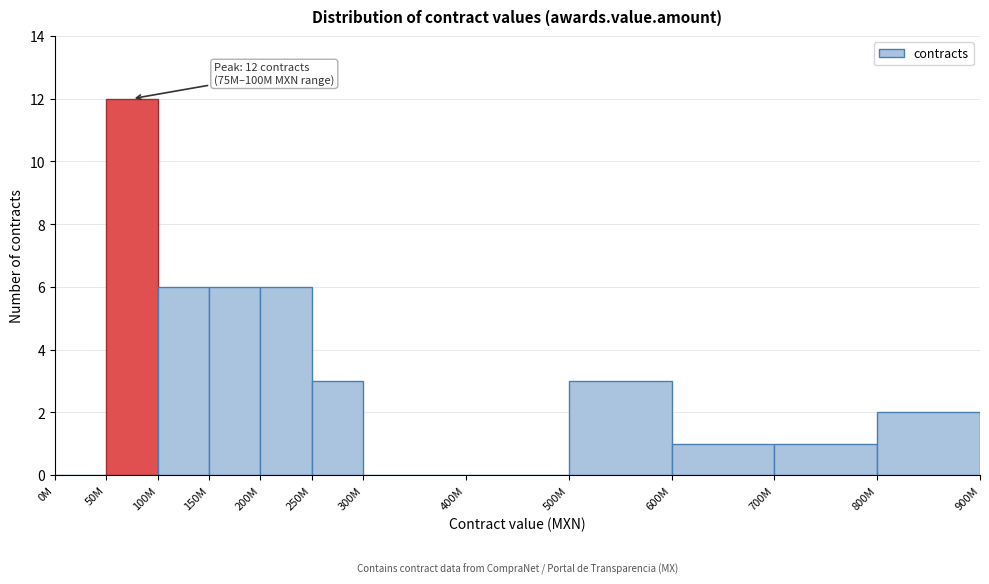

Reading left to right, transcribe all the data shown in this chart.

0M=0	50M=12	100M=6	150M=6	200M=6	250M=3	300M=0	400M=0	500M=3	600M=1	700M=1	800M=2